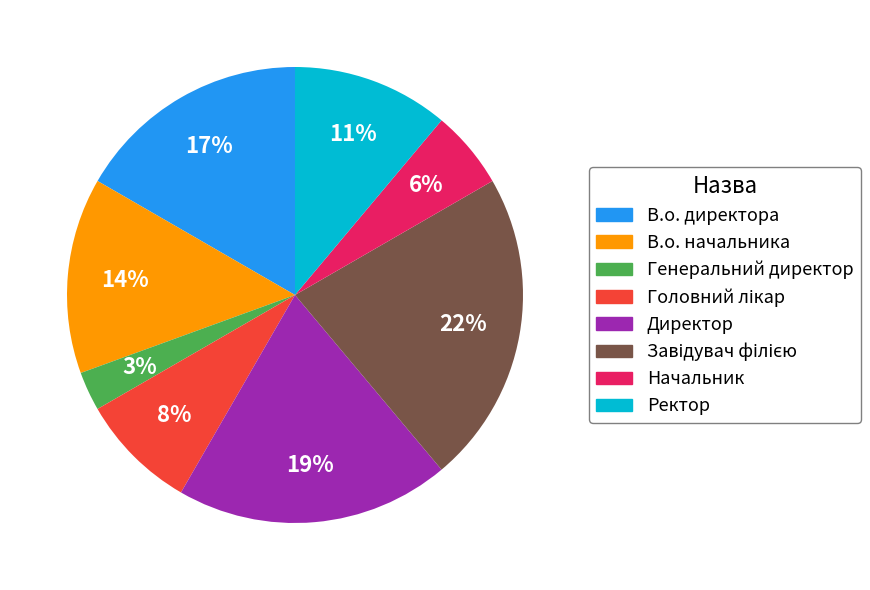

Which category has the smallest portion of the pie?

Генеральний директор